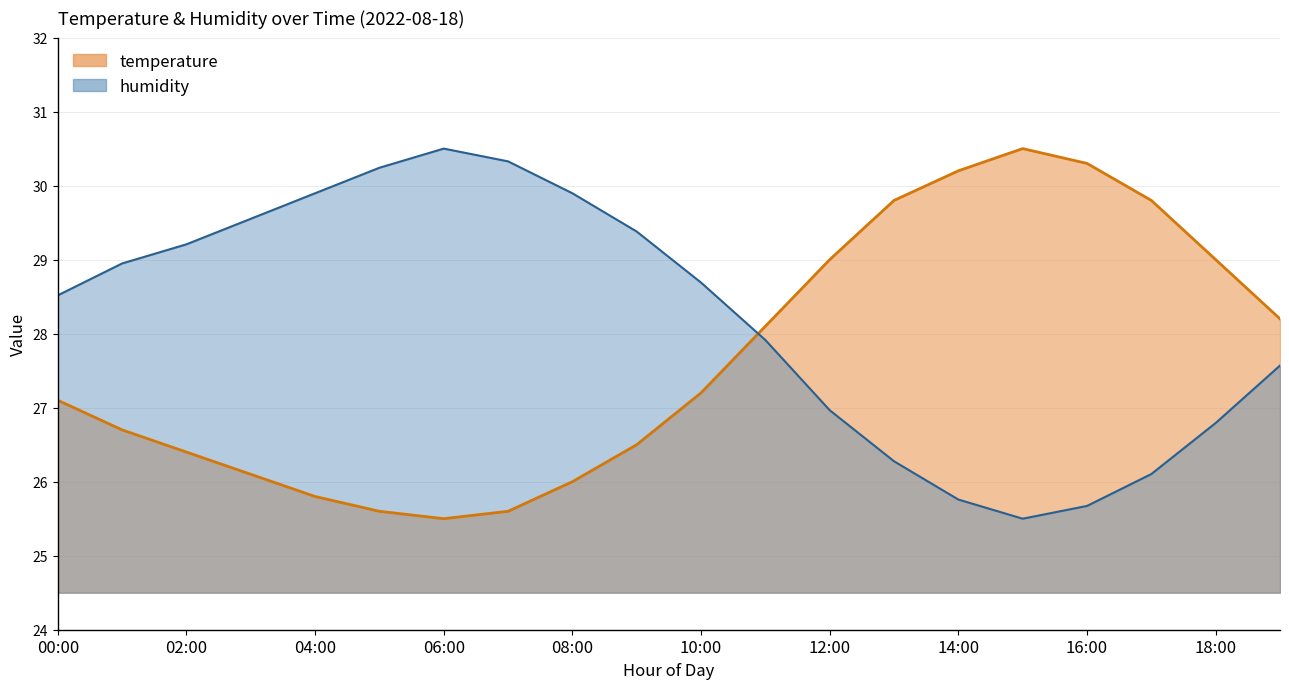

What is the total value across all series at 04:00?

55.7